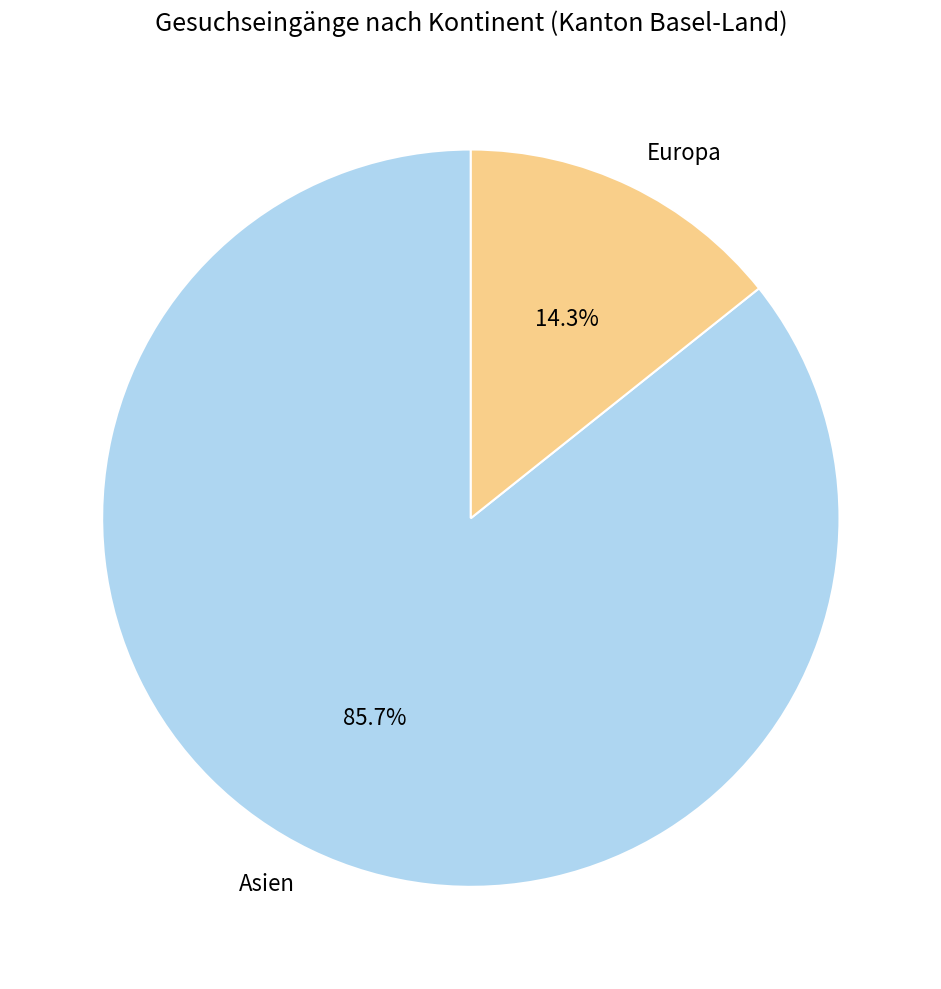

Is Asien the majority of the pie?

Yes